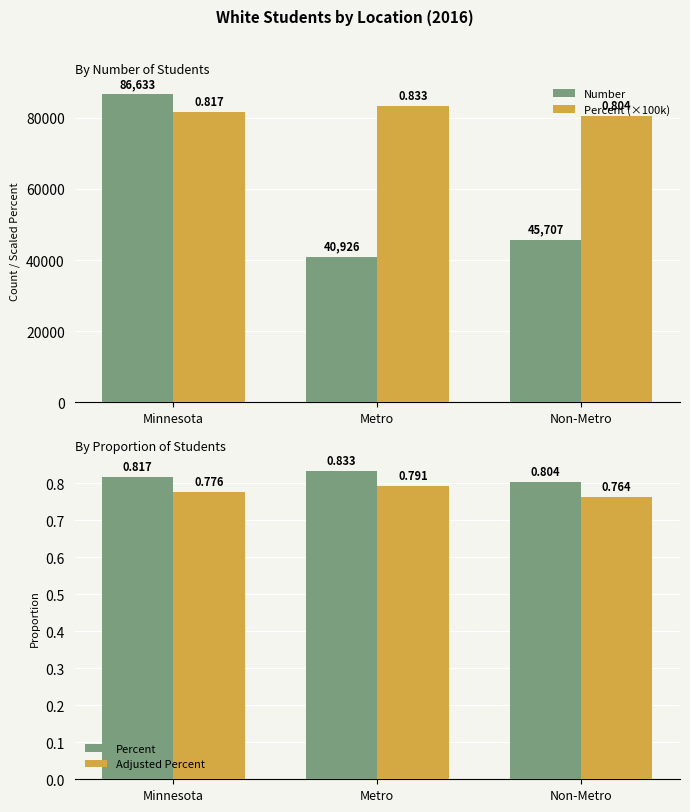

What is the lowest value of the Percent series?

0.8